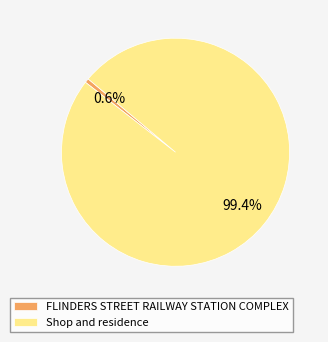

To the nearest percent, what is the combined percentage of FLINDERS STREET RAILWAY STATION COMPLEX and Shop and residence?

100%